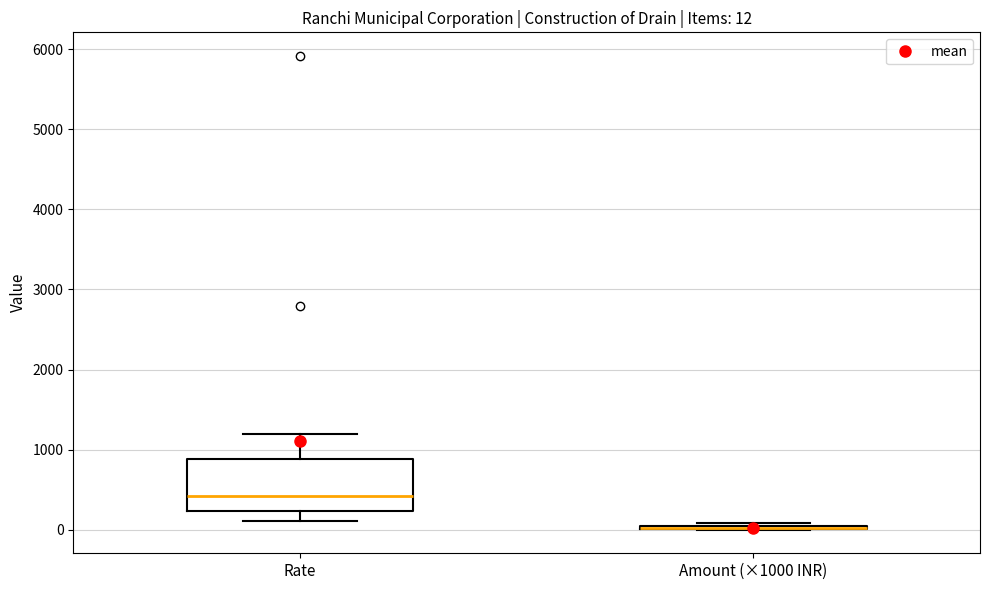

Comparing the boxes themselves (not the whiskers), which one is the tallest?

Rate